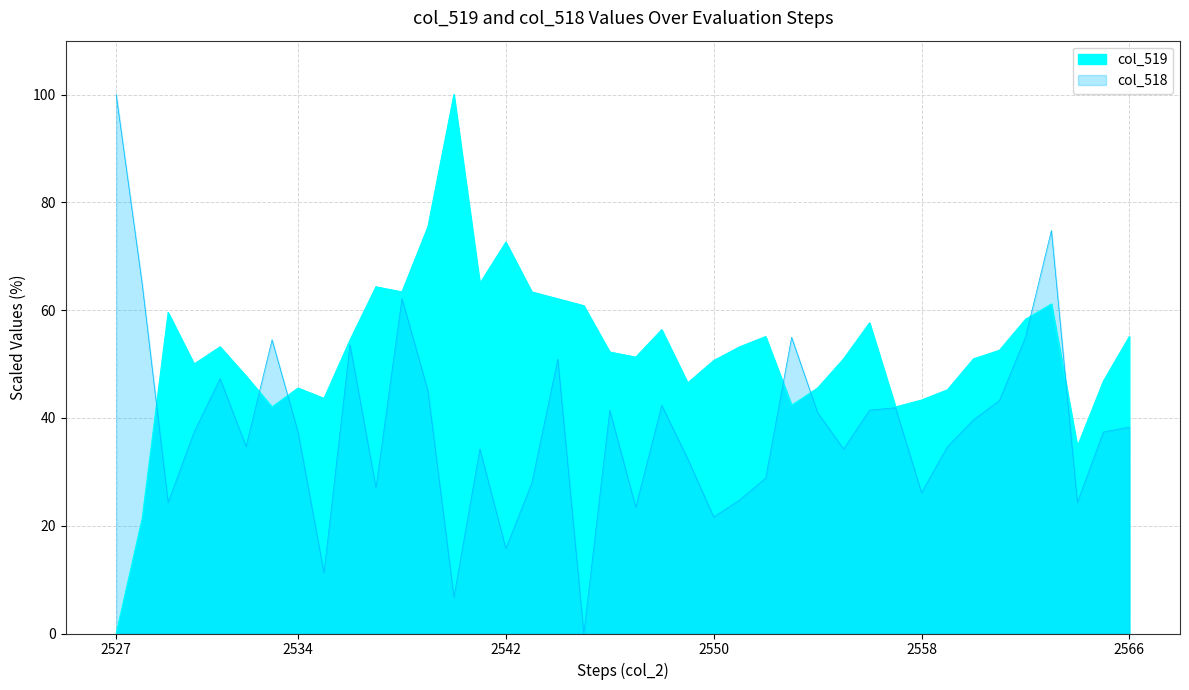

What is the sum of all values?

2096.5